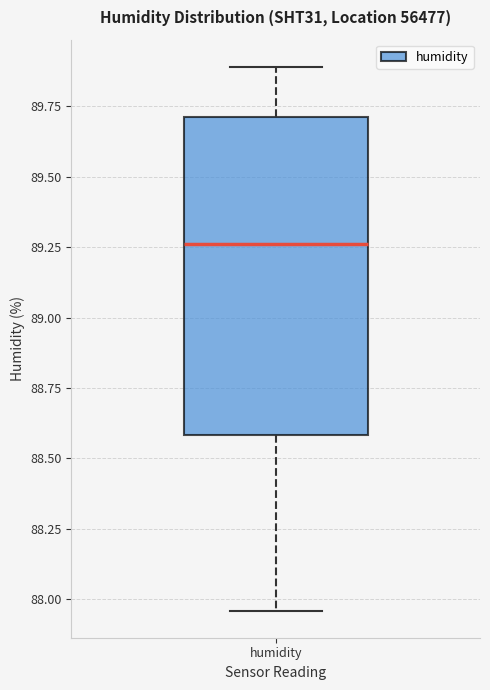

Read this box plot against the y-axis: the position of the median line, the range covered by the box, and the ends of both whiskers. The values are not printed on the chart, so give them approximately, as read against the axis.

median 89.25, box 88.60 to 89.70, whiskers 87.95 to 89.90